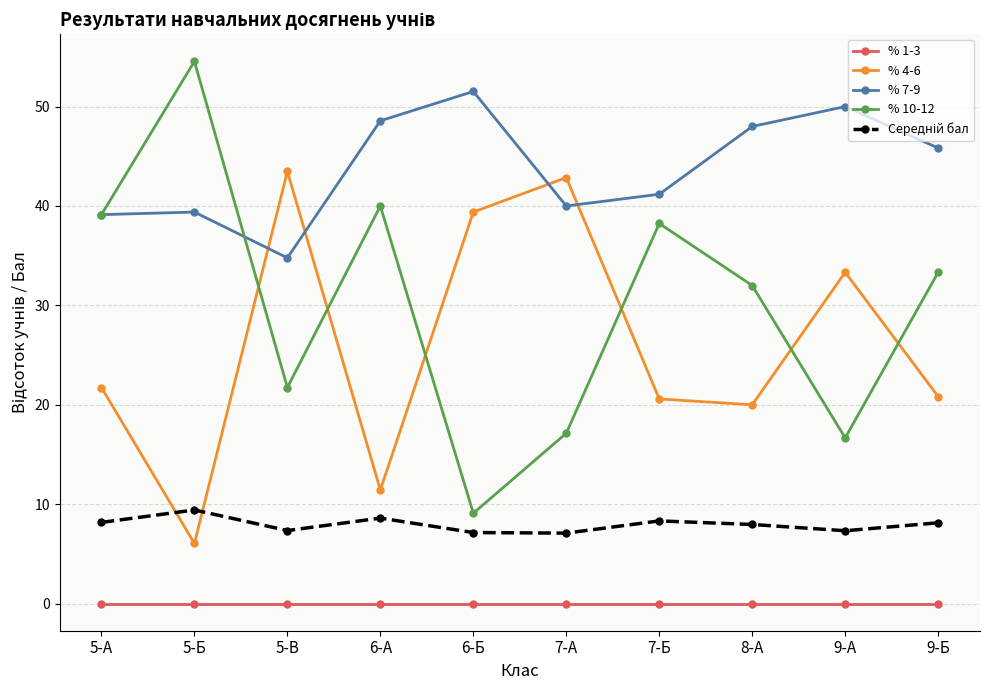

True or false: % 4-6 and % 7-9 intersect in this chart.

True